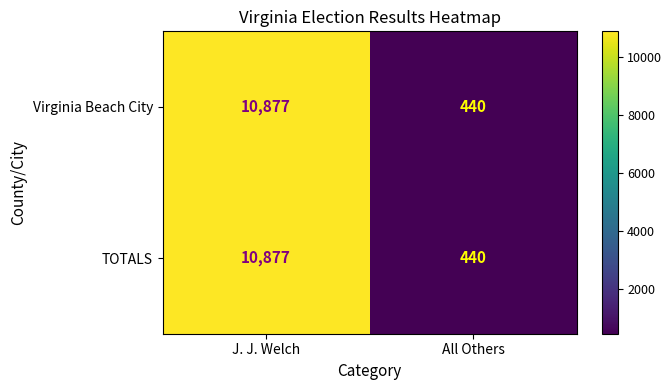

What is the total value across all series at All Others?

880